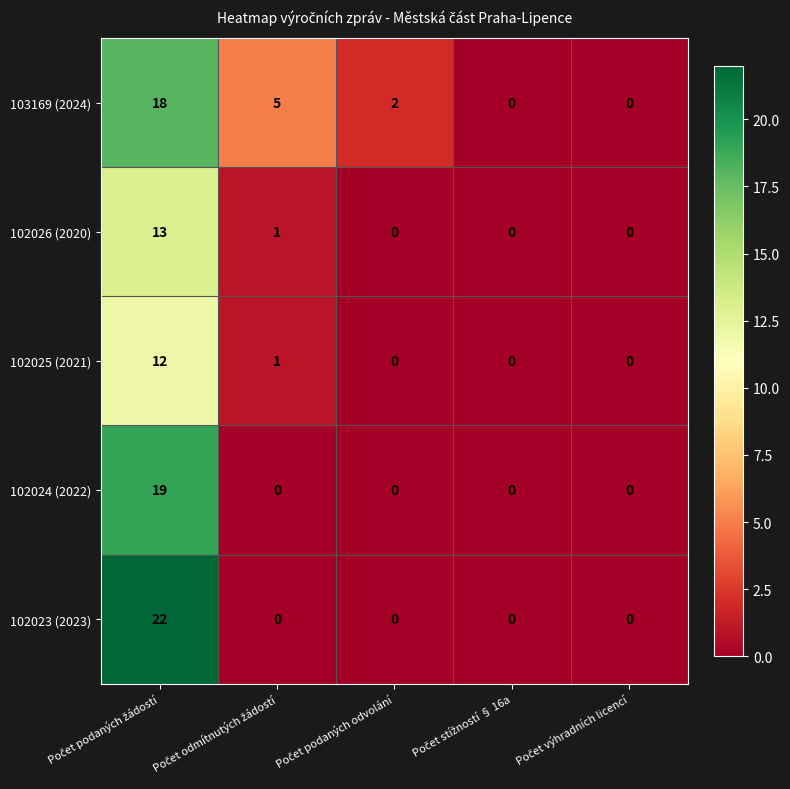

At how many categories does at least one series exceed 20?

1